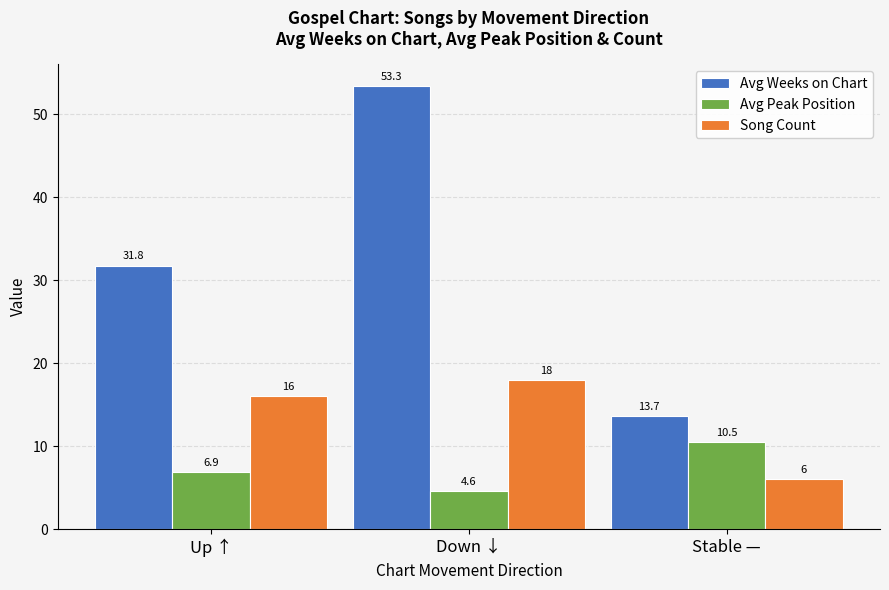

What is the label of the 1st bar from the right?

Stable —